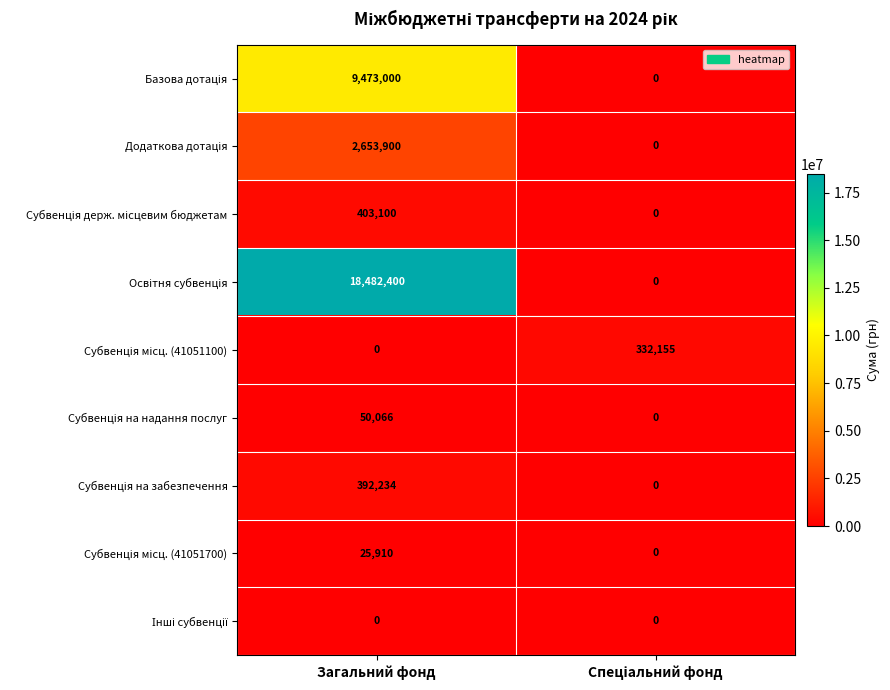

What is the difference between the highest and lowest values at Загальний фонд?

18482400